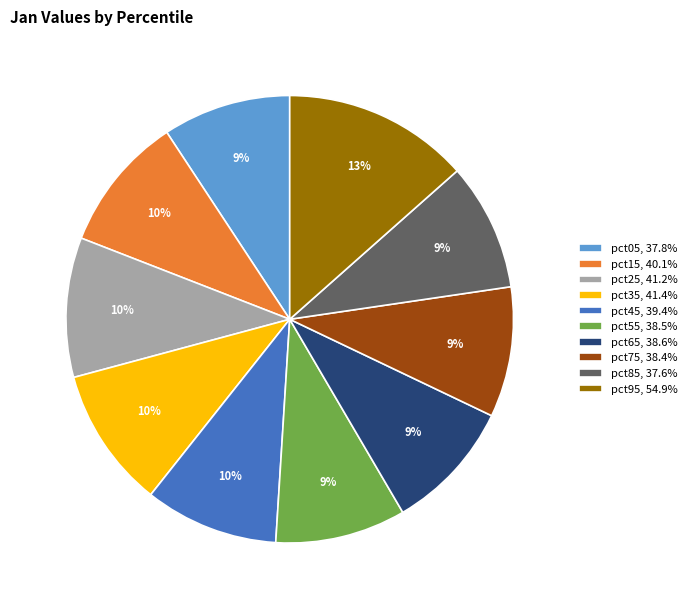

How many slices are in this pie chart?

10